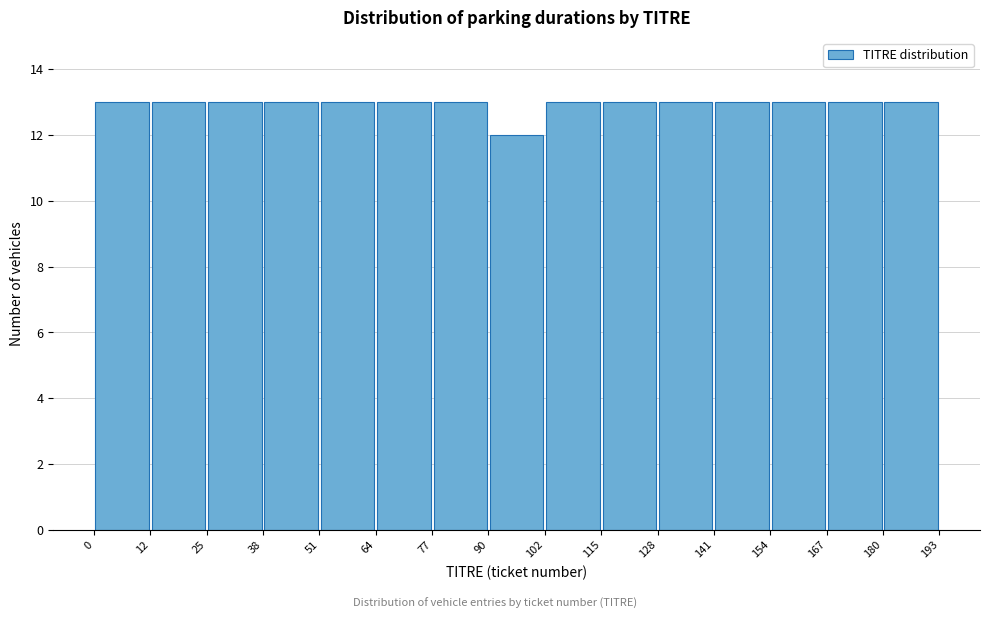

Reading left to right, transcribe this chart: for each bar, give the range it covers on the x-axis and its height. The values are not printed on the chart, so give them approximately, as read against the axis.

0 to 12: 13
12 to 25: 13
25 to 38: 13
38 to 51: 13
51 to 64: 13
64 to 77: 13
77 to 90: 13
90 to 102: 12
102 to 115: 13
115 to 128: 13
128 to 141: 13
141 to 154: 13
154 to 167: 13
167 to 180: 13
180 to 193: 13